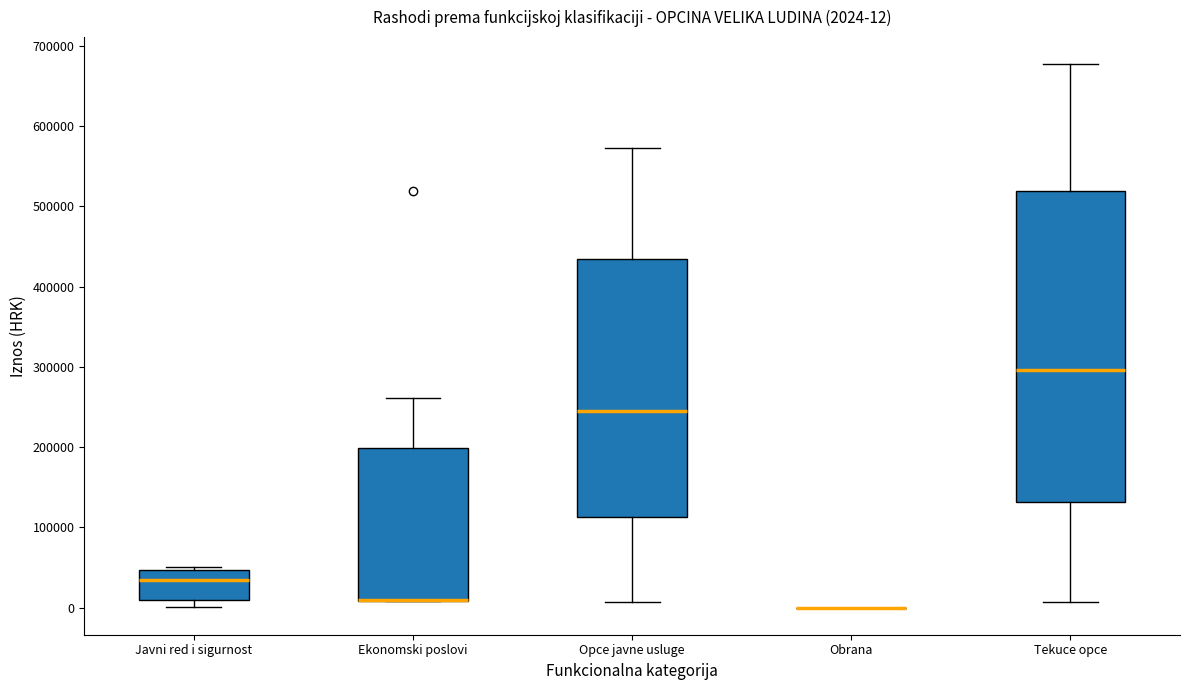

Which box is the tallest, from its lower edge to its upper edge?

Tekuce opce